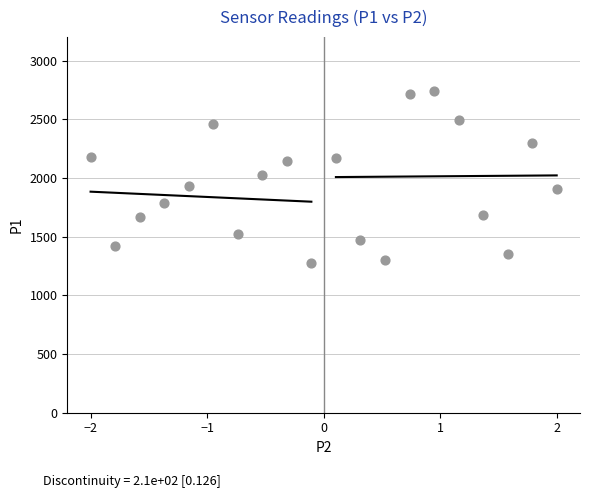

What is the range of Y values (max minus min)?

1470.7